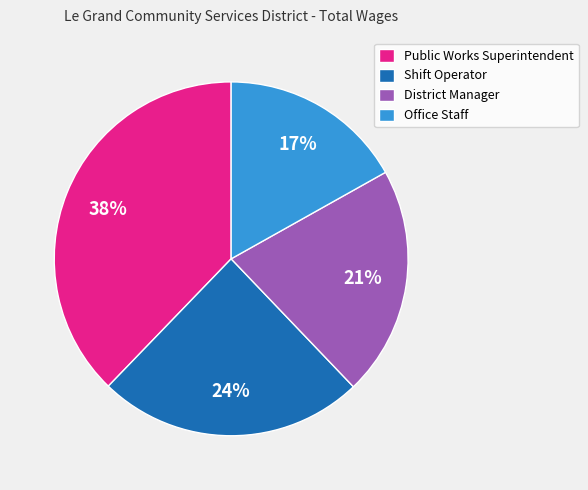

Is Shift Operator the majority of the pie?

No